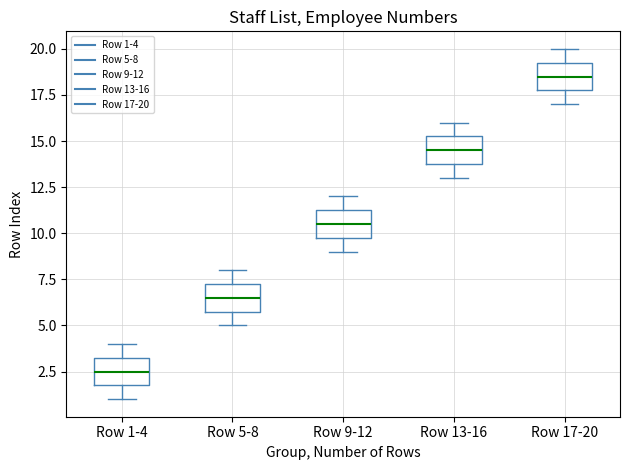

Reading left to right, read every box against the y-axis: the position of its median line, the range the box covers, and the ends of its whiskers. The values are not printed on the chart, so give them approximately, as read against the axis.

Row 1-4: median 2.5, box 2.0 to 3.5, whiskers 1.0 to 4.0
Row 5-8: median 6.5, box 6.0 to 7.5, whiskers 5.0 to 8.0
Row 9-12: median 10.5, box 10.0 to 11.5, whiskers 9.0 to 12.0
Row 13-16: median 14.5, box 14.0 to 15.5, whiskers 13.0 to 16.0
Row 17-20: median 18.5, box 18.0 to 19.5, whiskers 17.0 to 20.0